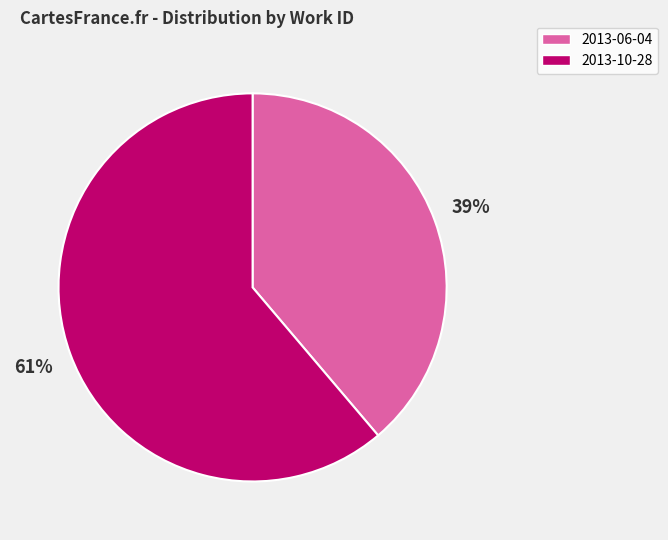

Does any single category account for the majority?

Yes